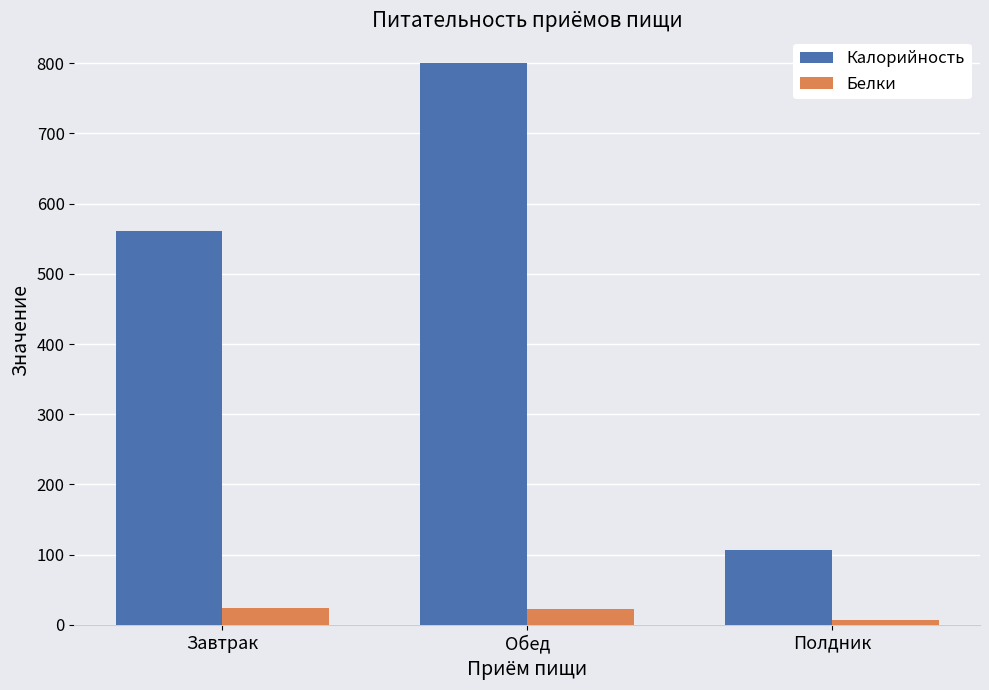

Count the number of data series in this chart.

2